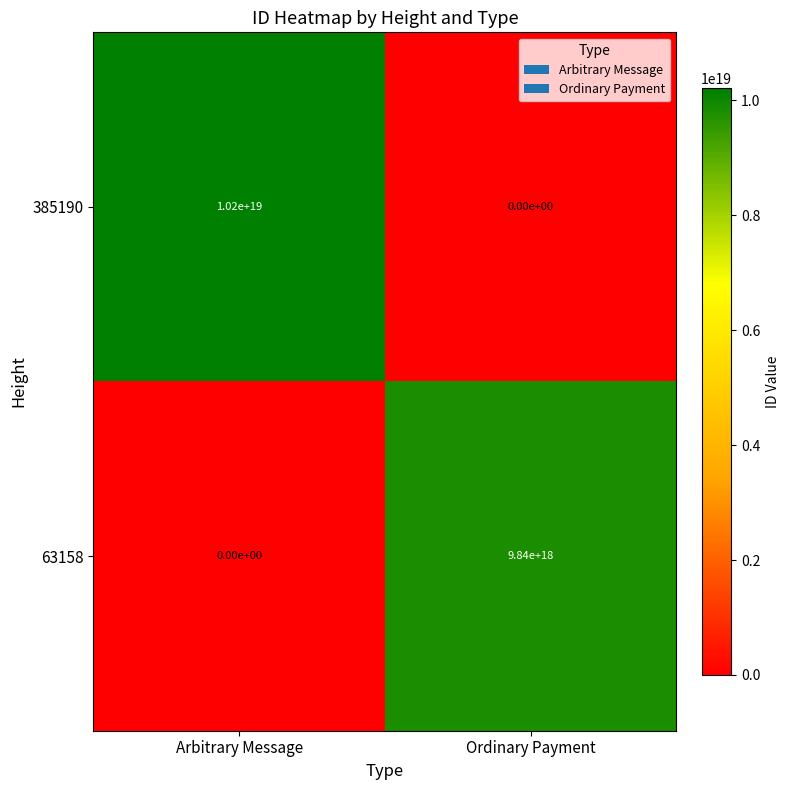

Which series has the largest range (max minus min)?

385190